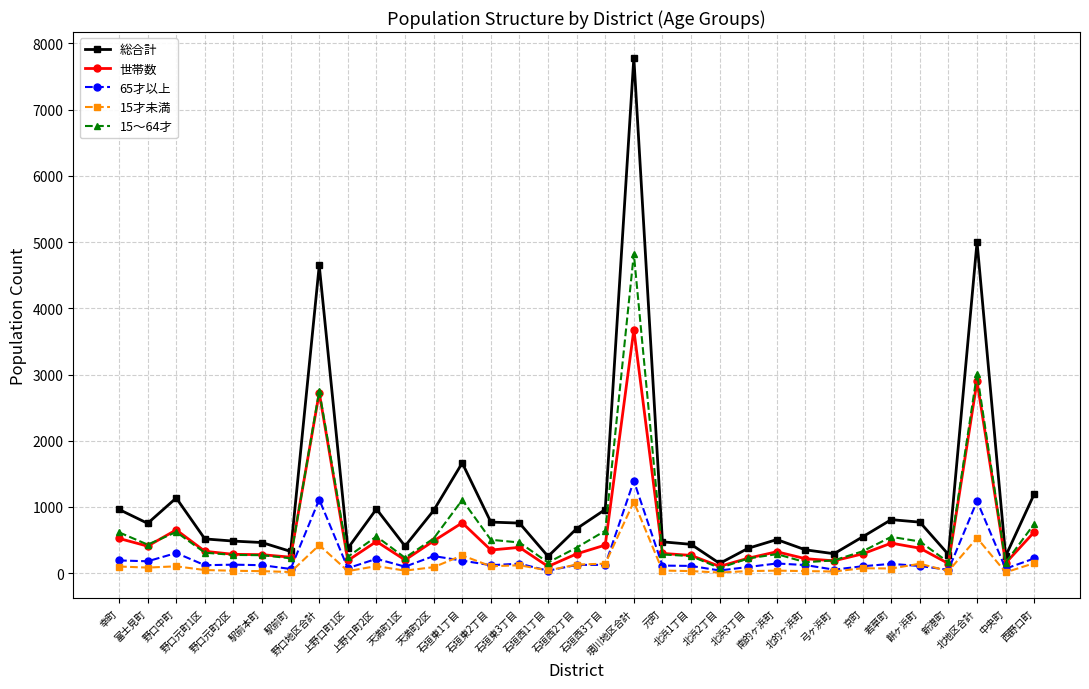

True or false: 15才未満 has more than 2 points higher than both neighbors.

True